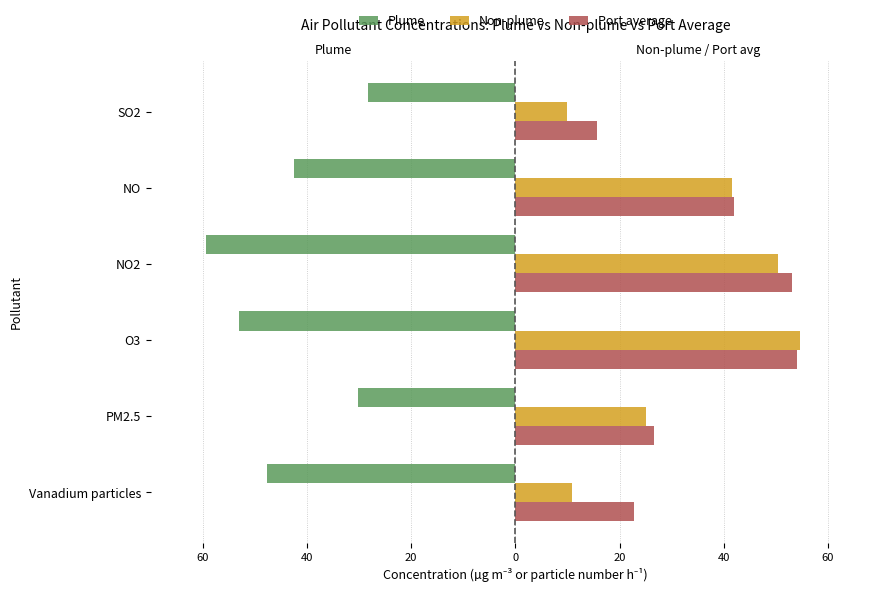

What is the sum of all Port average values?

214.3